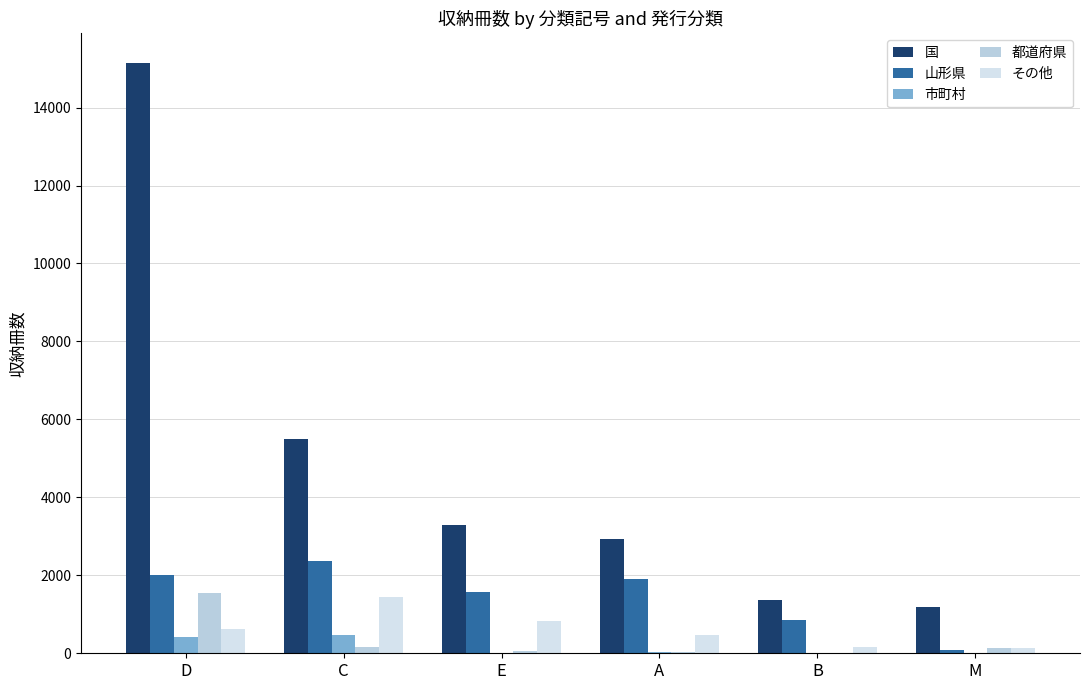

List the labels in order of その他 value, smallest first.

M, B, A, D, E, C